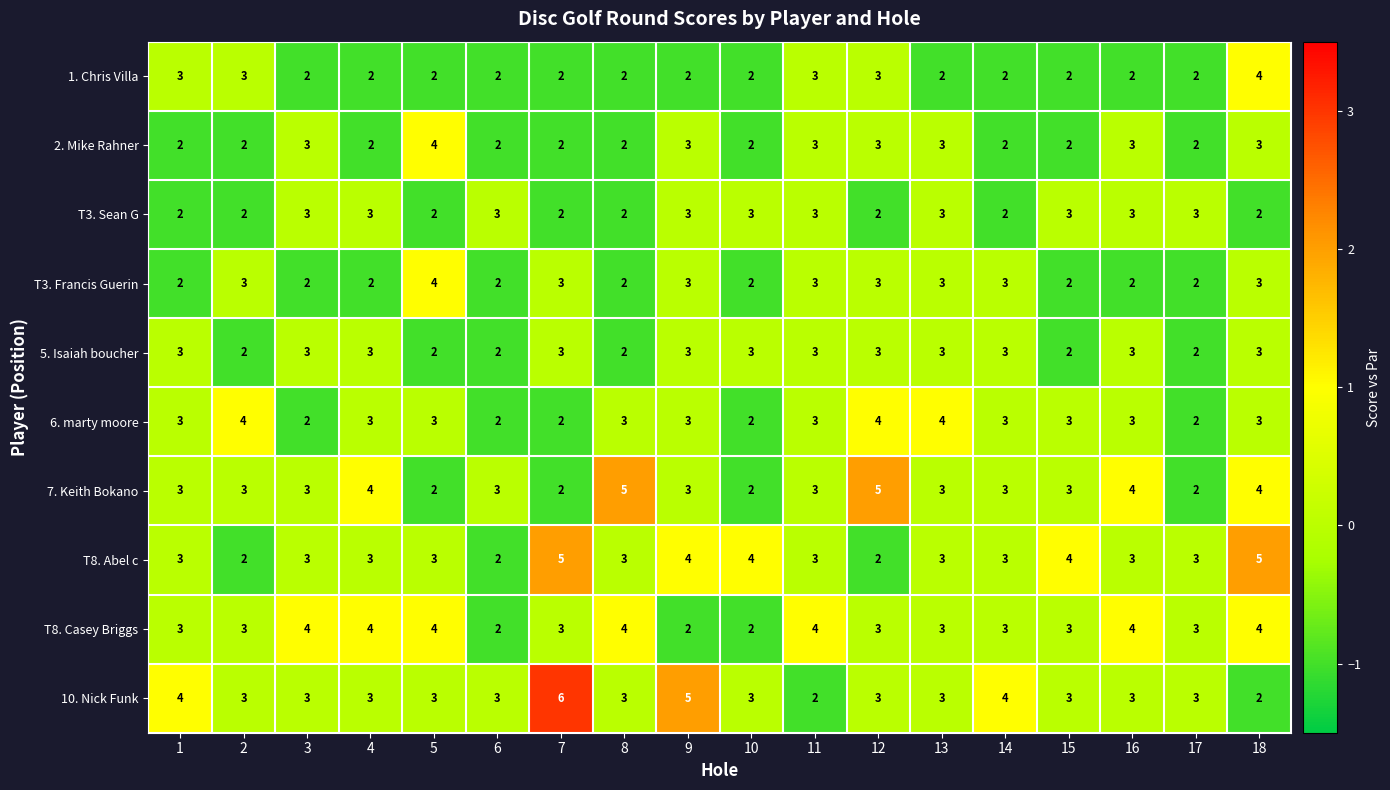

At which label does 10. Nick Funk reach its peak?

7